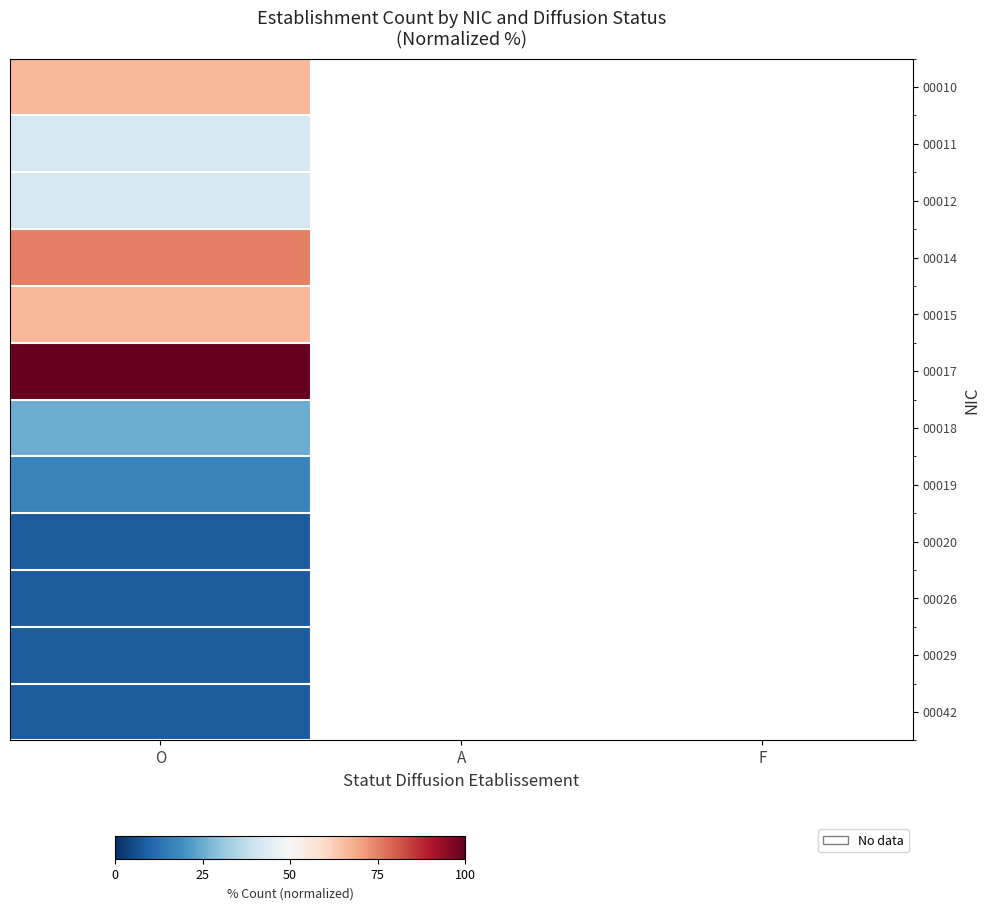

Which category has the lowest value in the 00019 series?

O